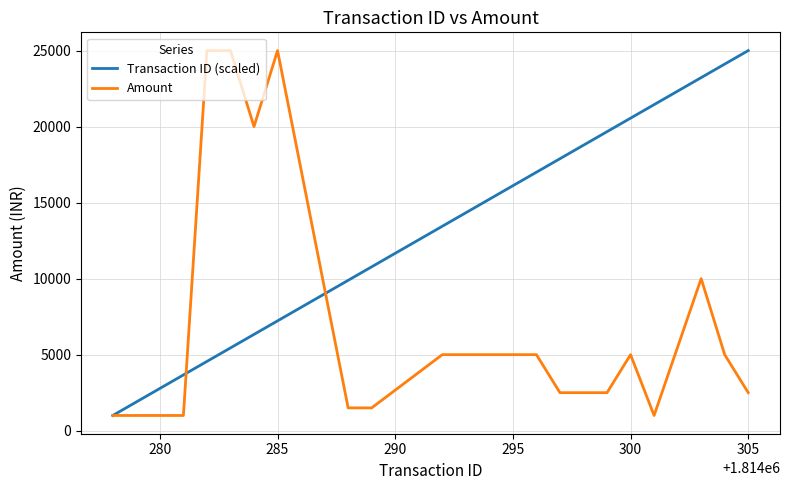

What is the highest value of the Transaction ID (scaled) series?

25000.0